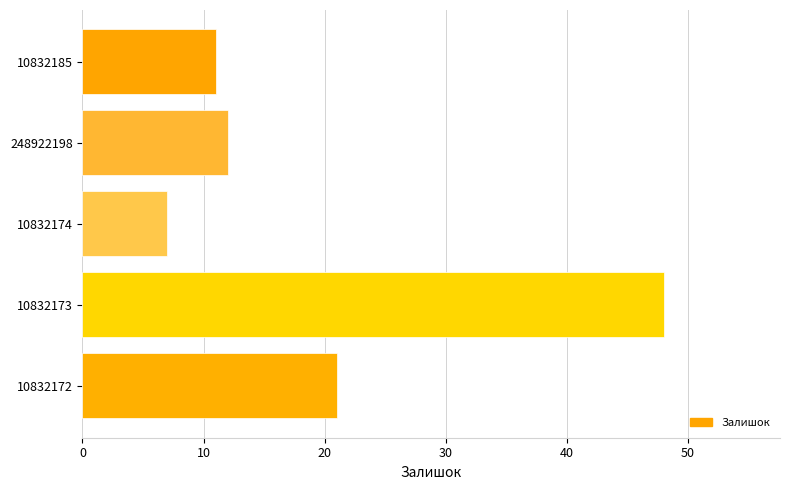

Is it true that the value at 10832173 is 48?

True